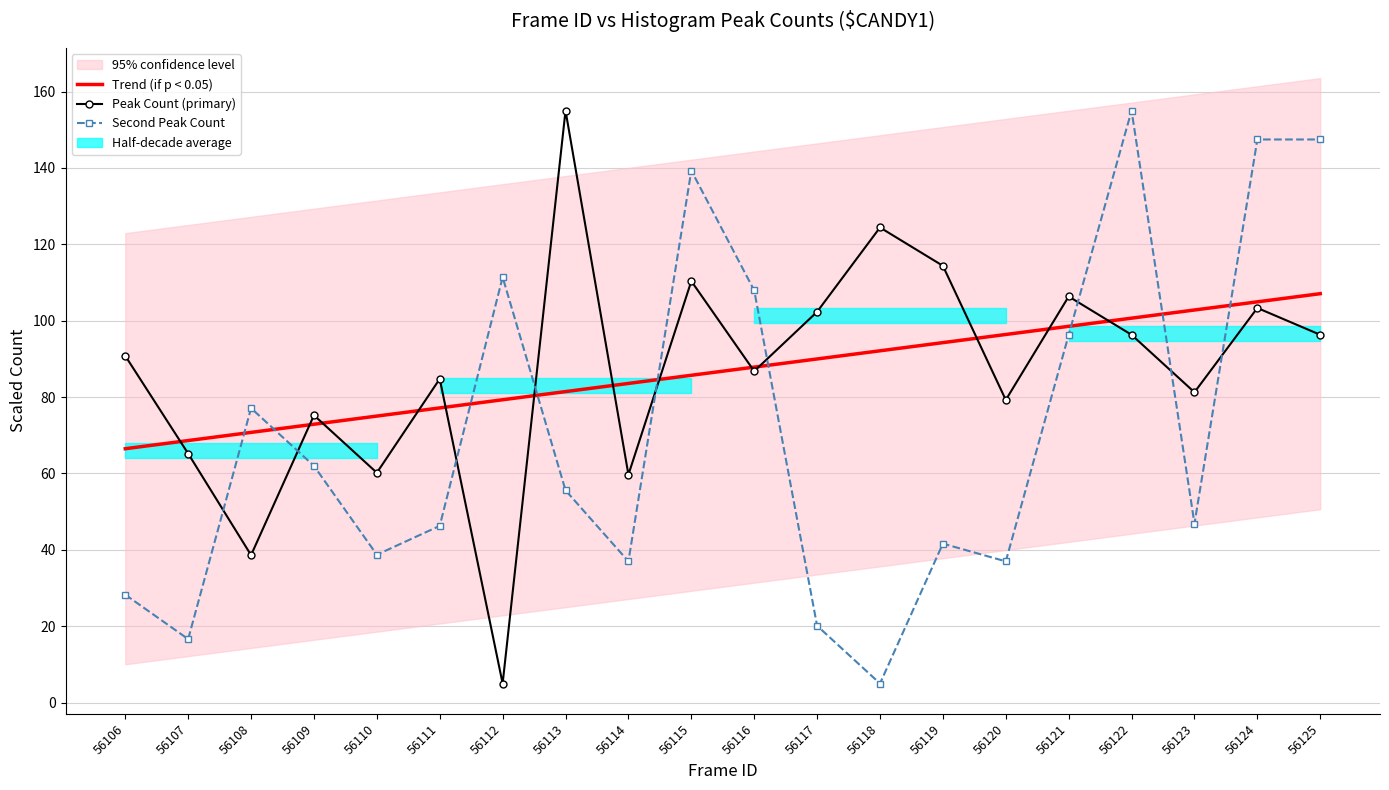

What is the sum of the Second Peak Count values at 56110 and 56109?

100.7